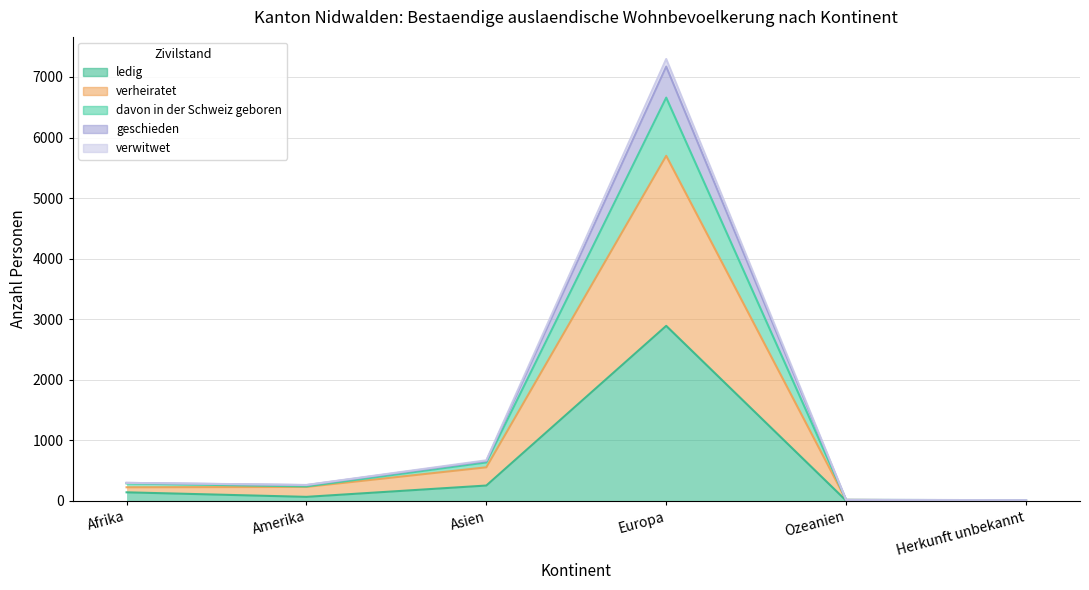

Is the value of verheiratet at Afrika greater than the value of verwitwet at Europa?

No